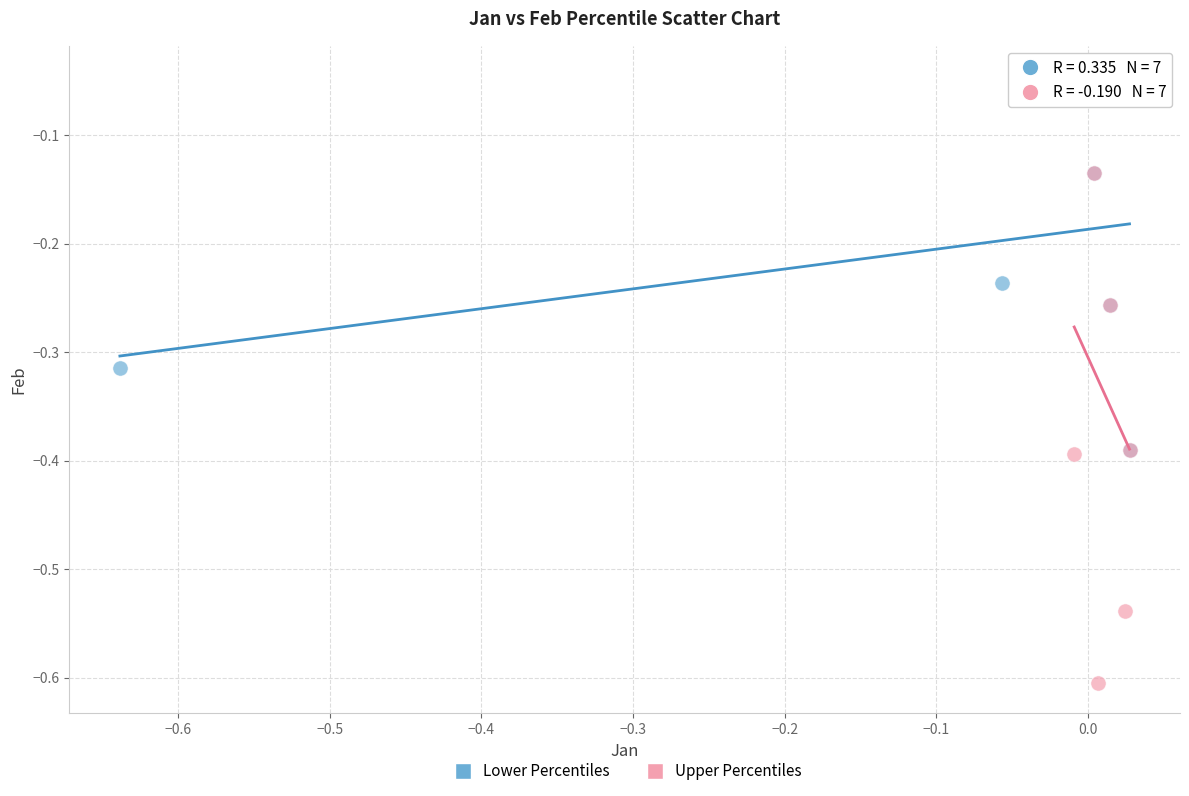

Which series has the widest spread of Y values?

Upper Percentiles